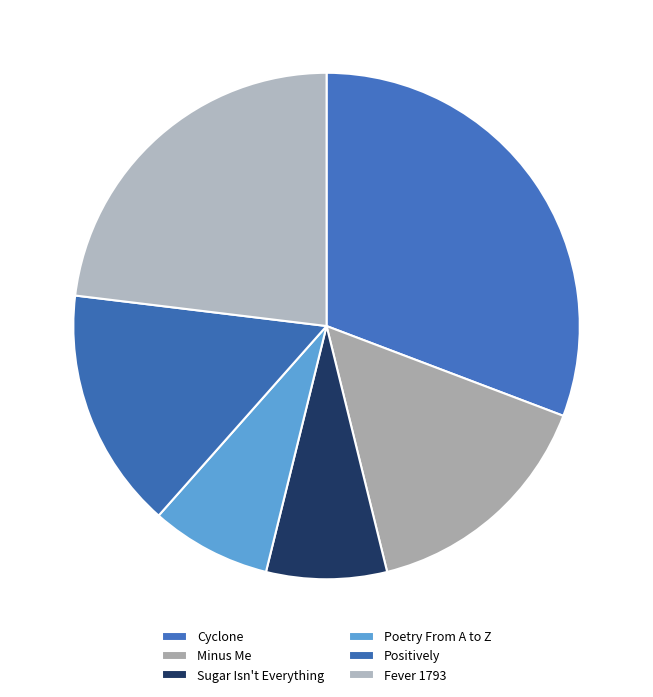

Count the number of slices in the pie.

6